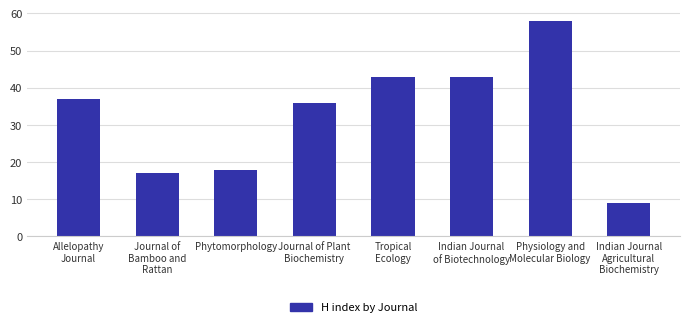

Approximately how many times larger is the value at Journal of
Bamboo and
Rattan compared to Phytomorphology?

0.9